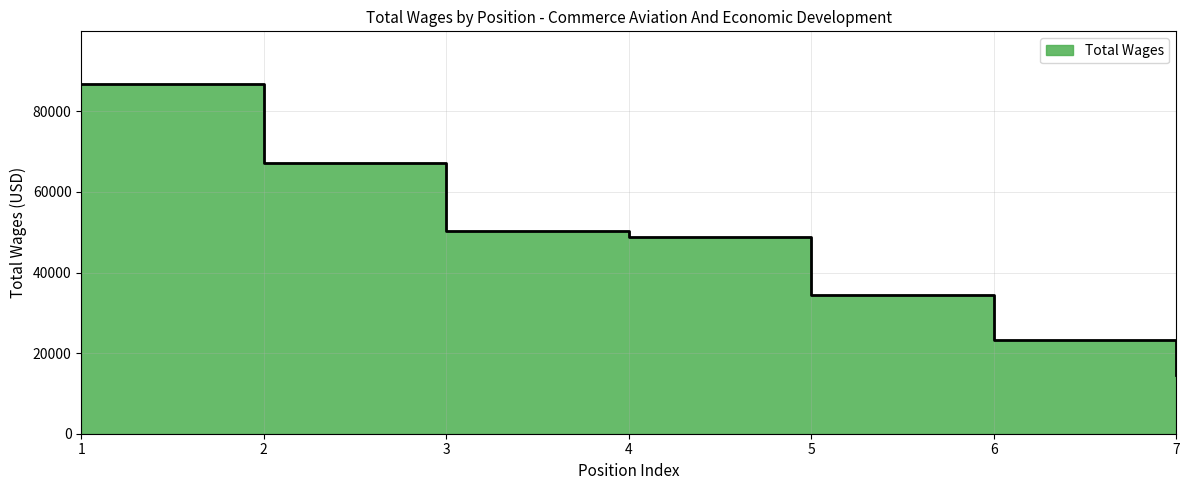

What is the greatest value displayed?

86819